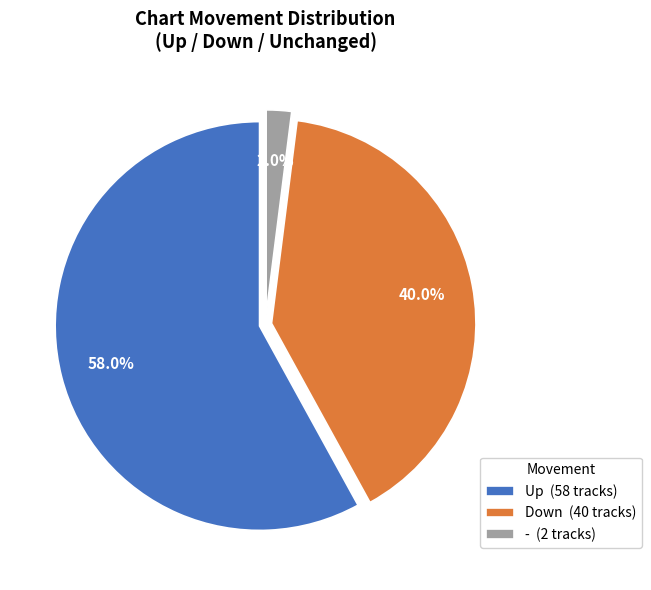

Is there any slice that represents more than half of the pie?

Yes